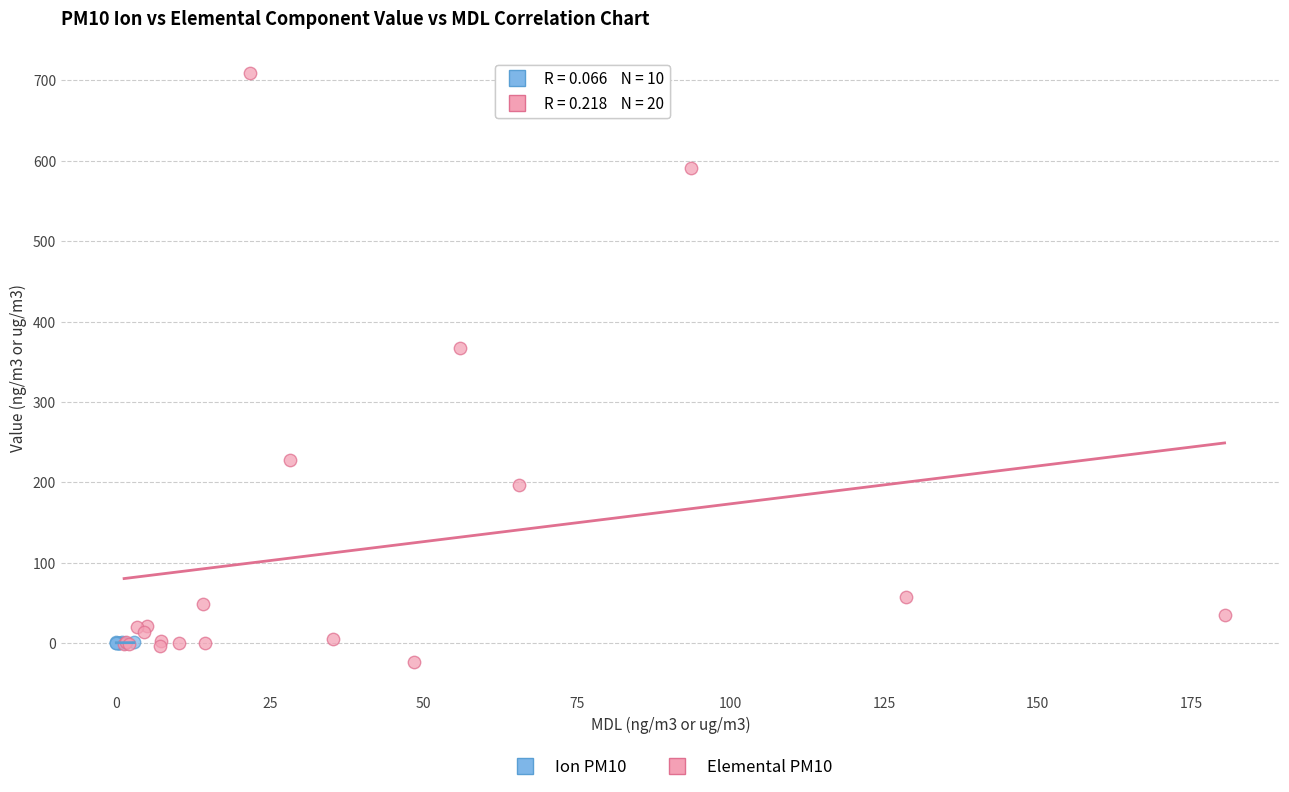

Which series contains the highest Y value?

Elemental PM10